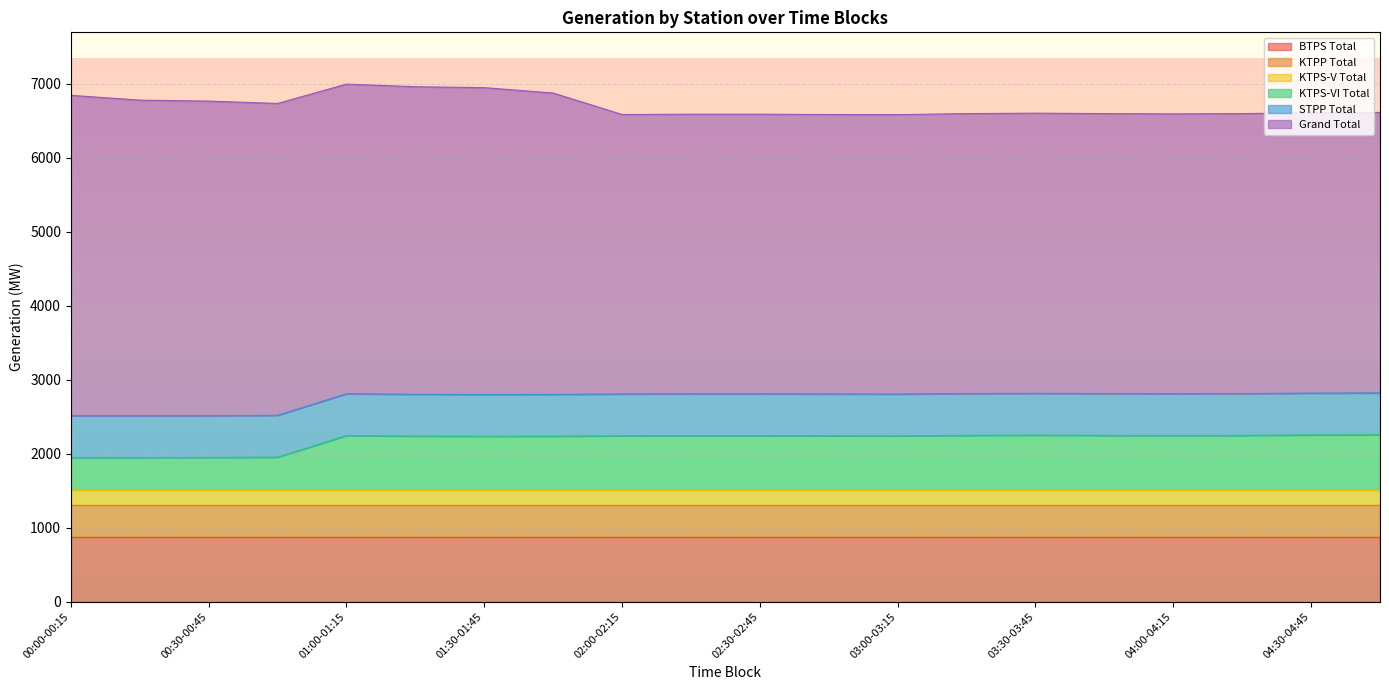

What is the difference between the highest and lowest values at 04:00-04:15?

3584.0